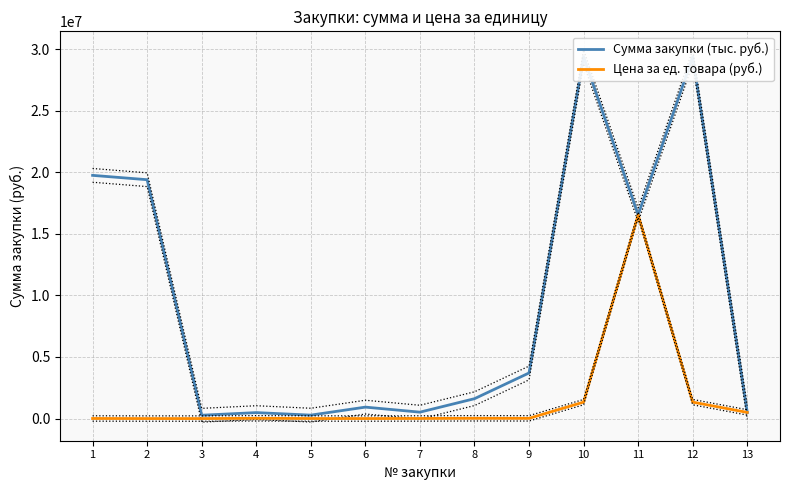

True or false: Сумма закупки (тыс. руб.) has more than 1 interior local peaks.

True